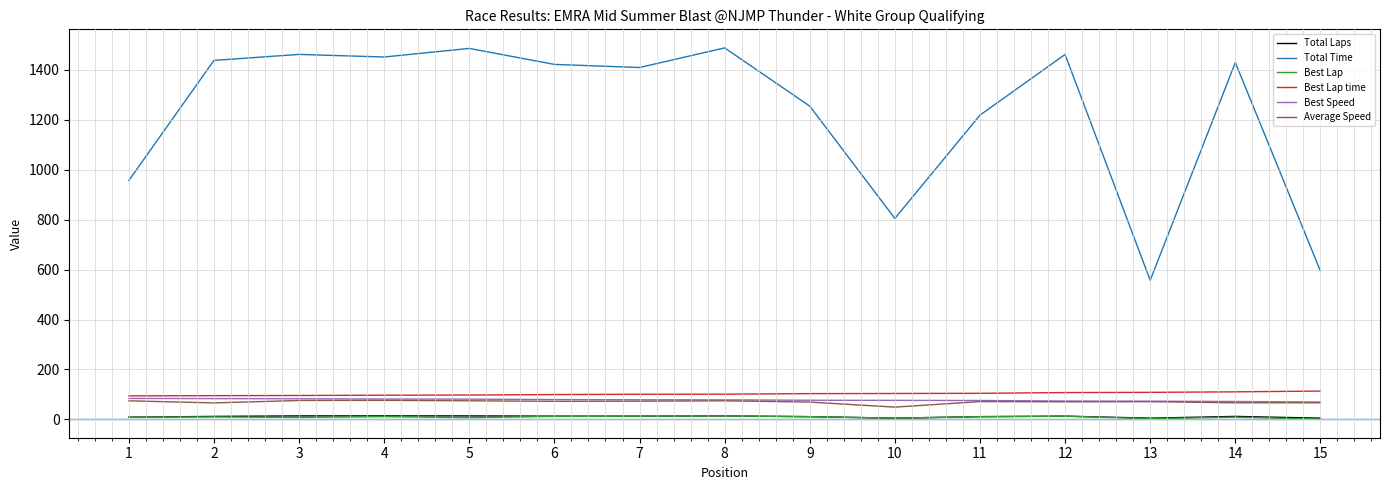

What is the greatest value displayed?

1488.1